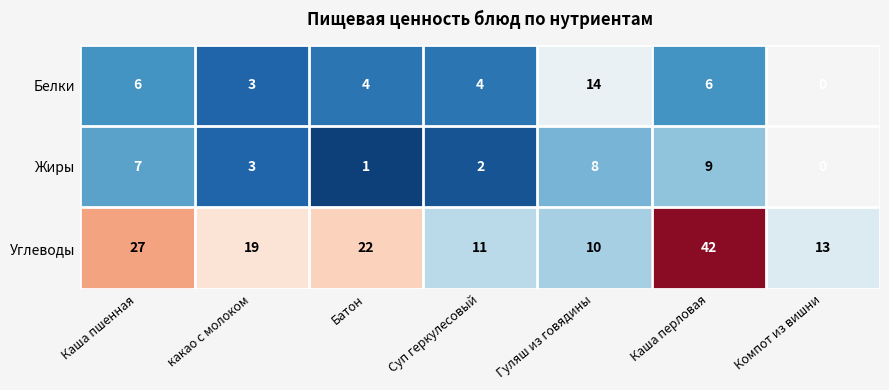

The Жиры series shows 12.2 at Каша перловая. True or false?

False